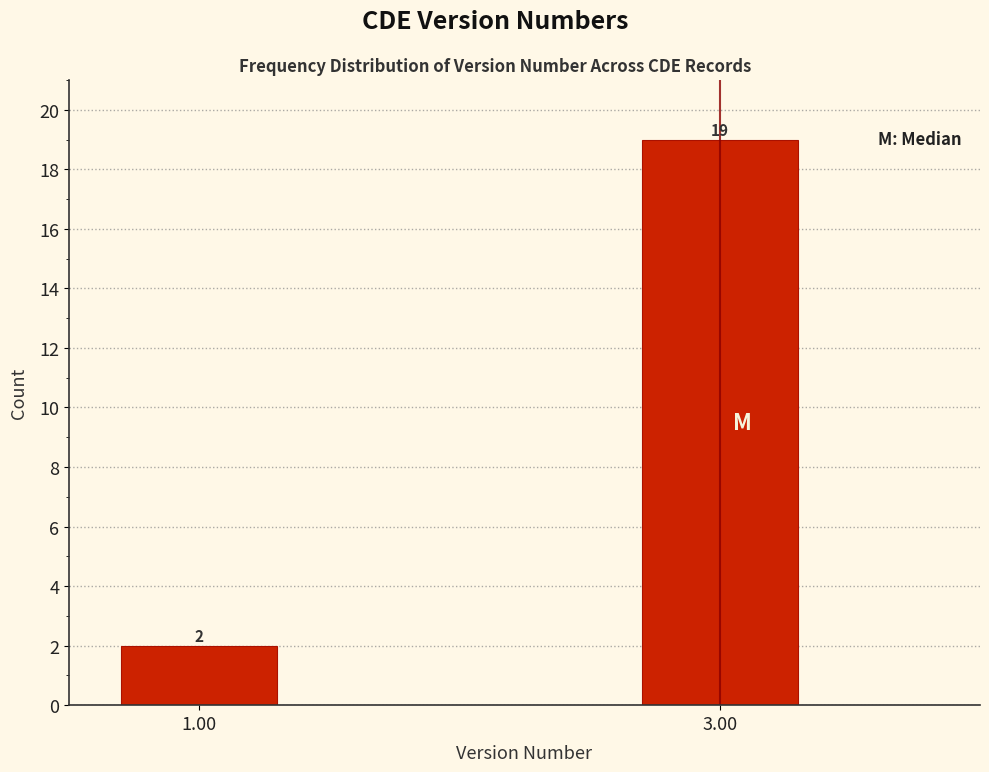

Reading right to left, list all the values displayed in this chart.

3.00=19	1.00=2